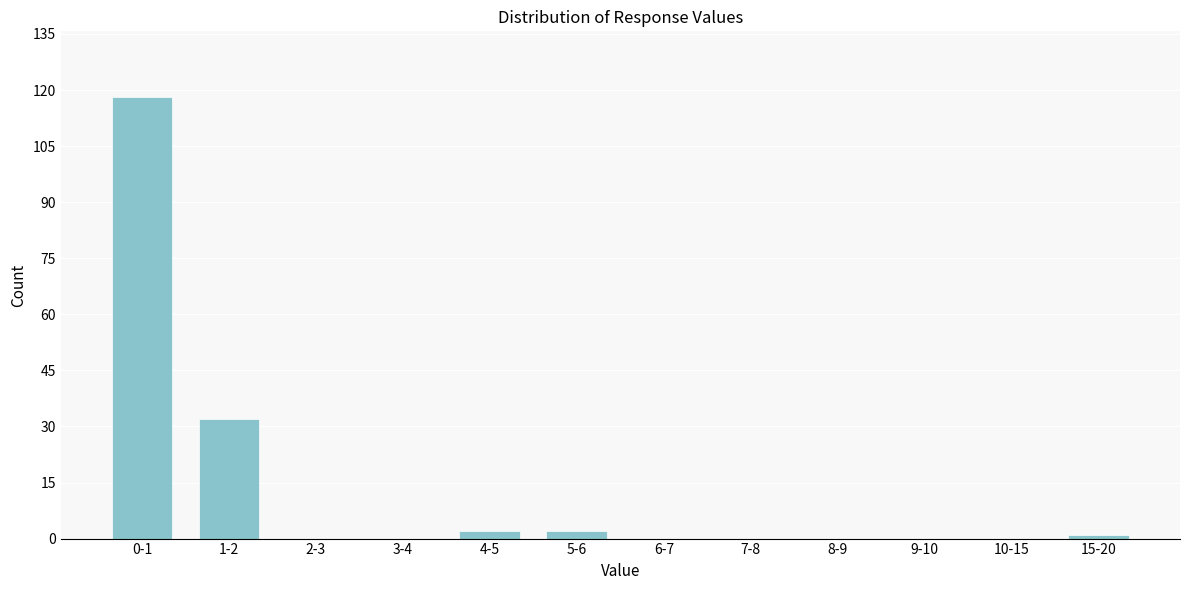

Reading left to right, what are all the values shown in this chart?

0-1=118	1-2=32	2-3=0	3-4=0	4-5=2	5-6=2	6-7=0	7-8=0	8-9=0	9-10=0	10-15=0	15-20=1